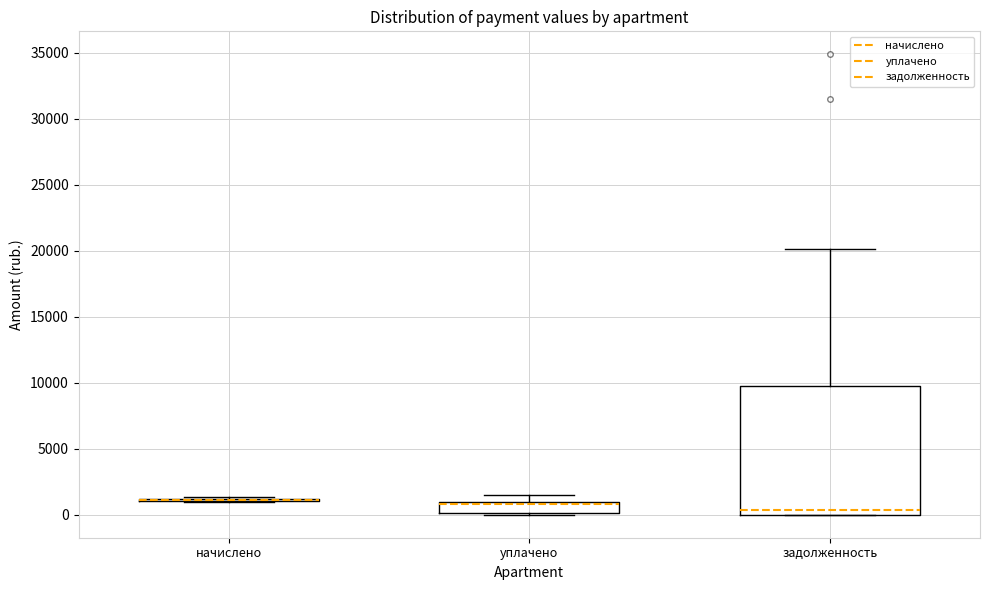

Reading left to right, transcribe this box plot: for each box, give where its median line is, the range the box spans, and where its two whiskers end, as read against the y-axis. The values are not printed on the chart, so give them approximately, as read against the axis.

начислено: box collapsed to a line at 1000, whiskers 1000 to 1500
уплачено: median 1000 (just below the box's upper edge), box 0 to 1000, whiskers 0 to 1500
задолженность: median 500, box 0 to 9500, whiskers 0 to 20000